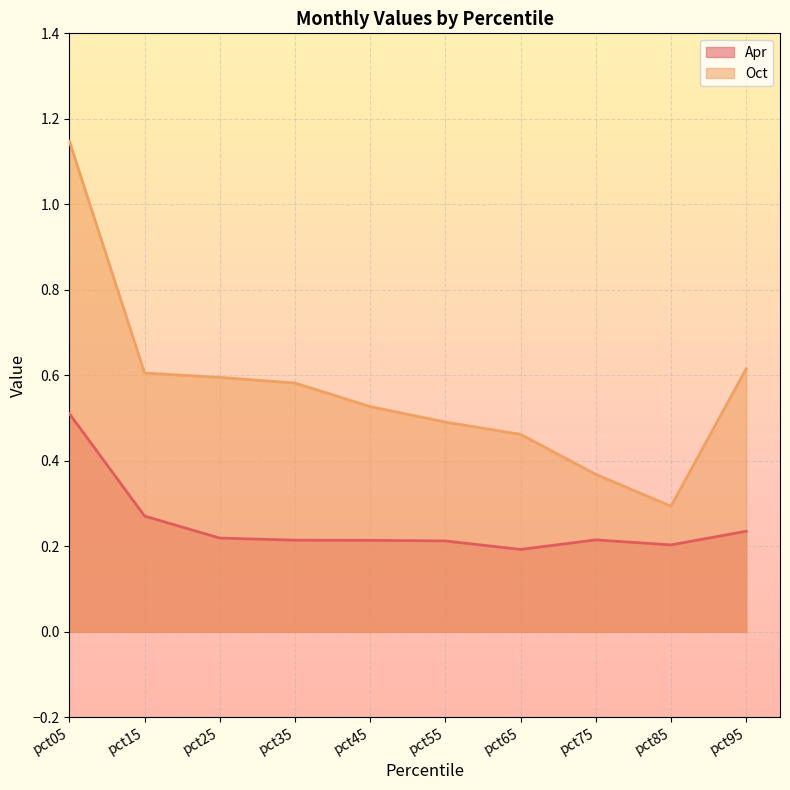

At which category does Apr reach its first local peak?

pct75